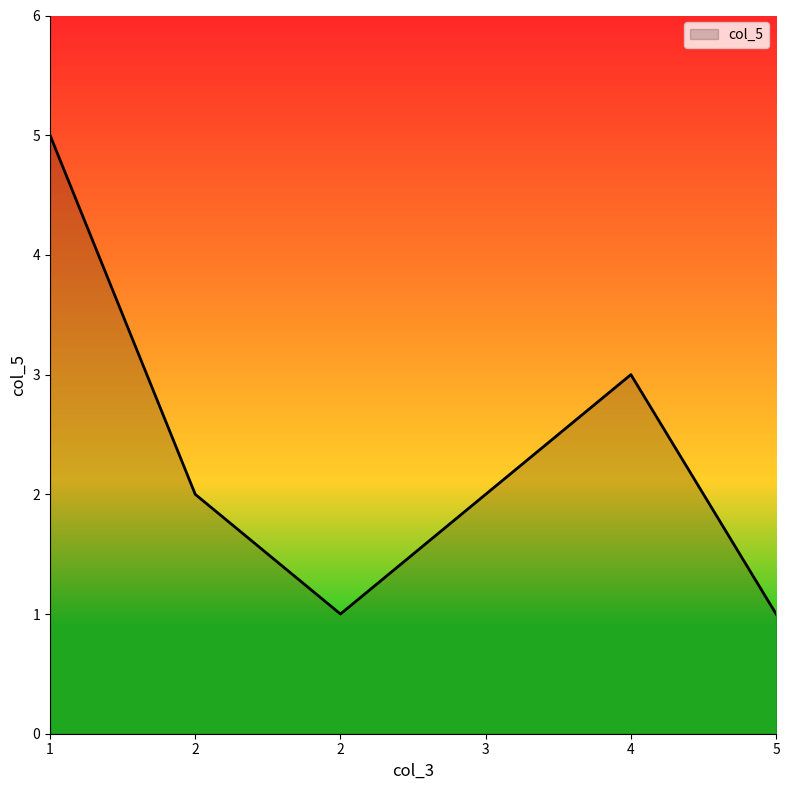

The chart shows a value of 3 at 2. True or false?

False